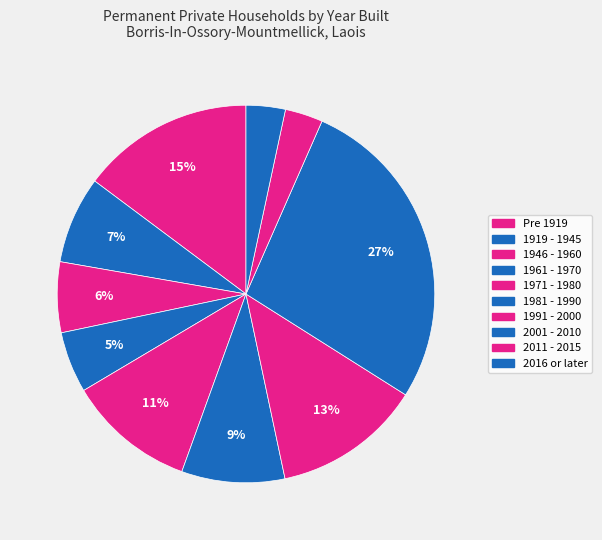

Which category has the biggest portion of the pie?

2001 - 2010